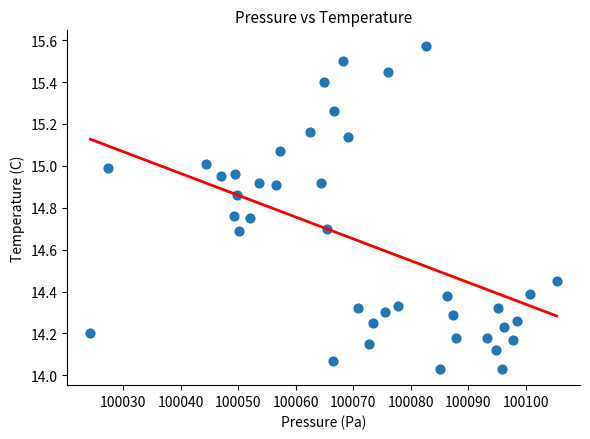

What is the range of X values (max minus min)?

81.0